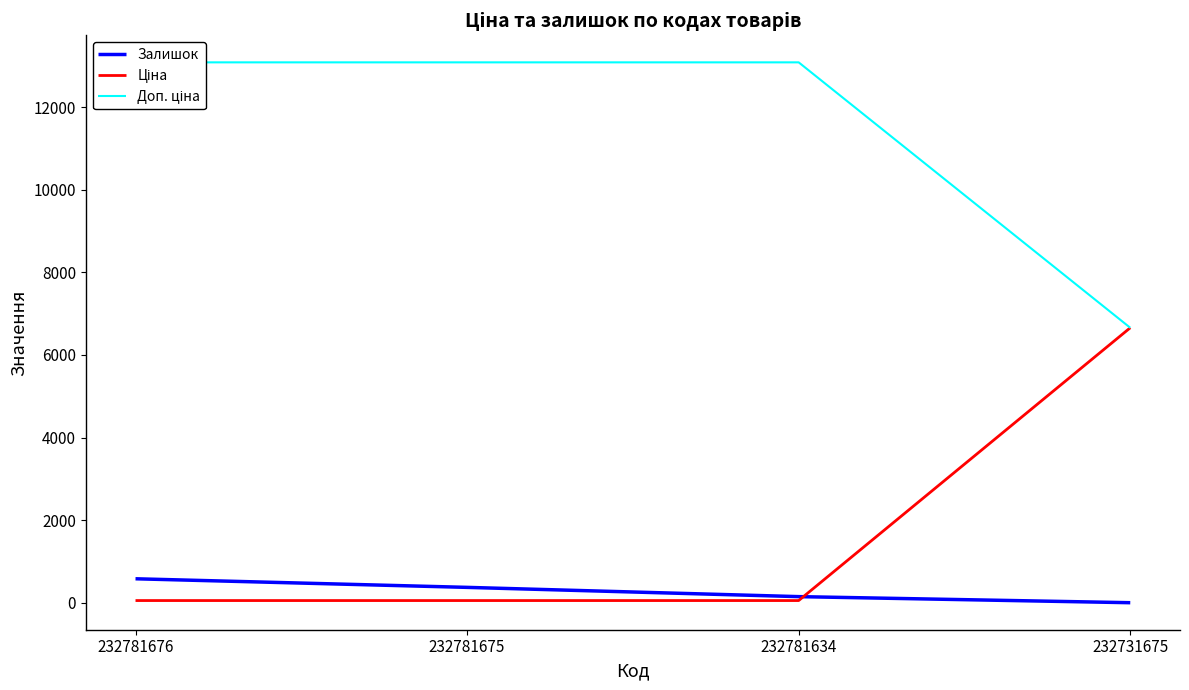

True or false: Доп. ціна and Ціна intersect in this chart.

False